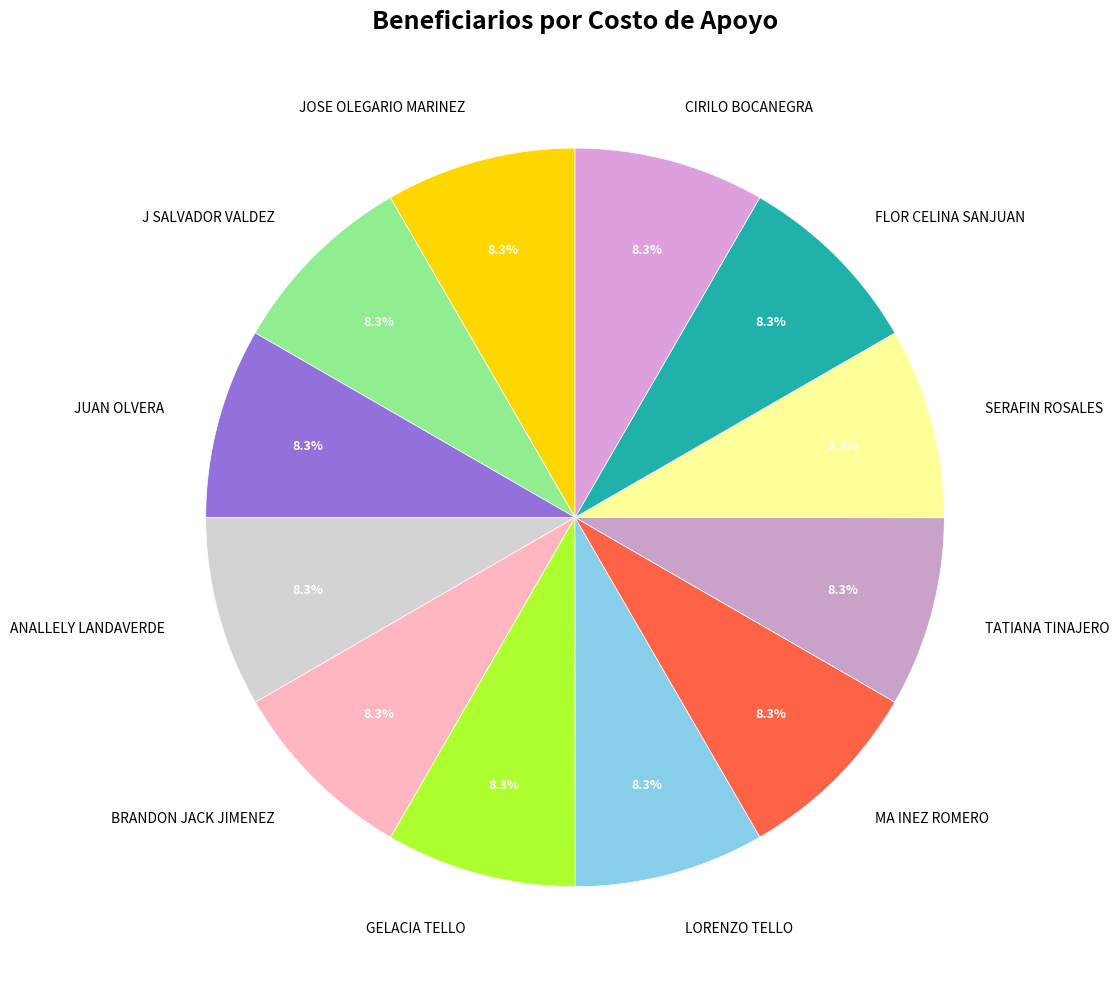

Does JUAN OLVERA represent more than half of the total?

No